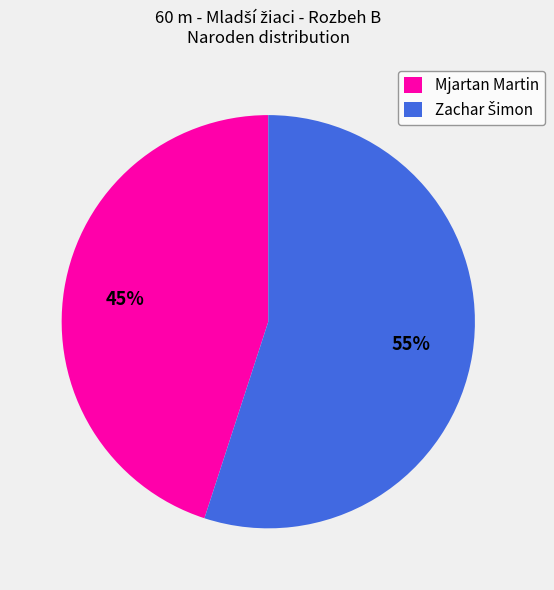

What percentage is the Mjartan Martin slice, to the nearest percent?

45%